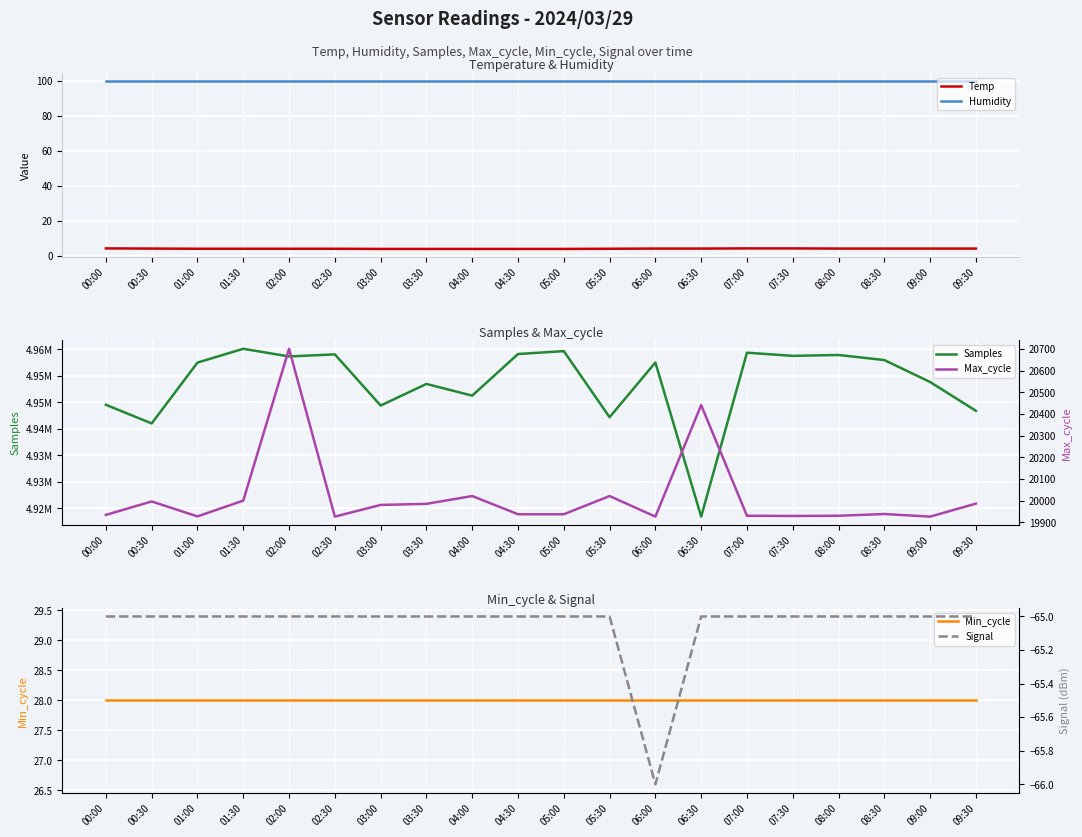

Is it true that Signal equals -38.1 at 06:30?

False